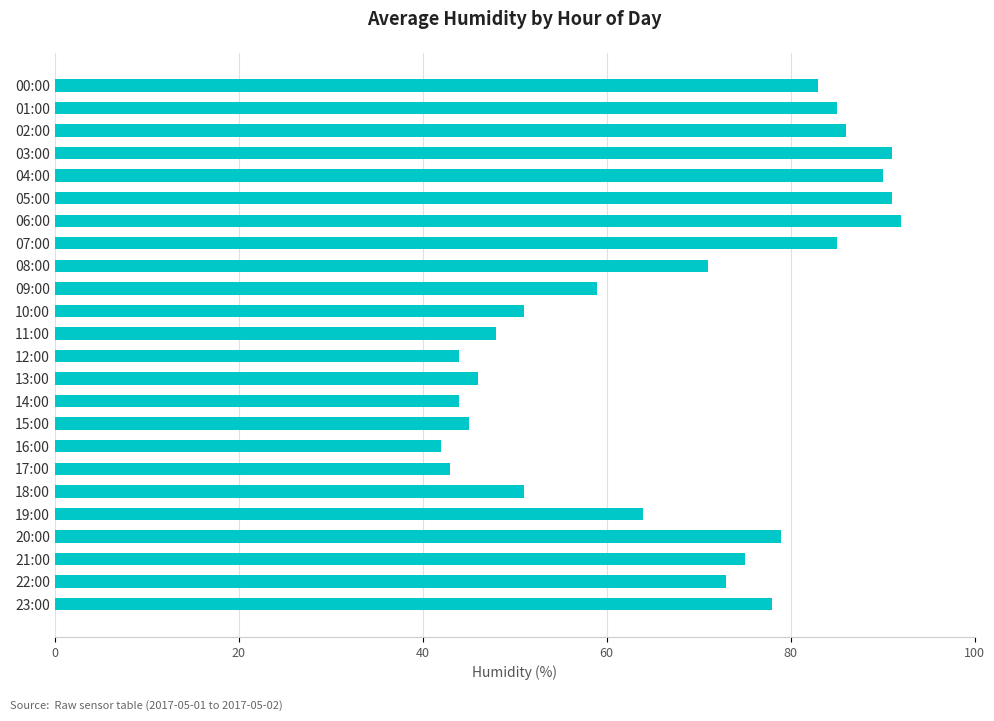

What is the minimum value shown in the chart?

42